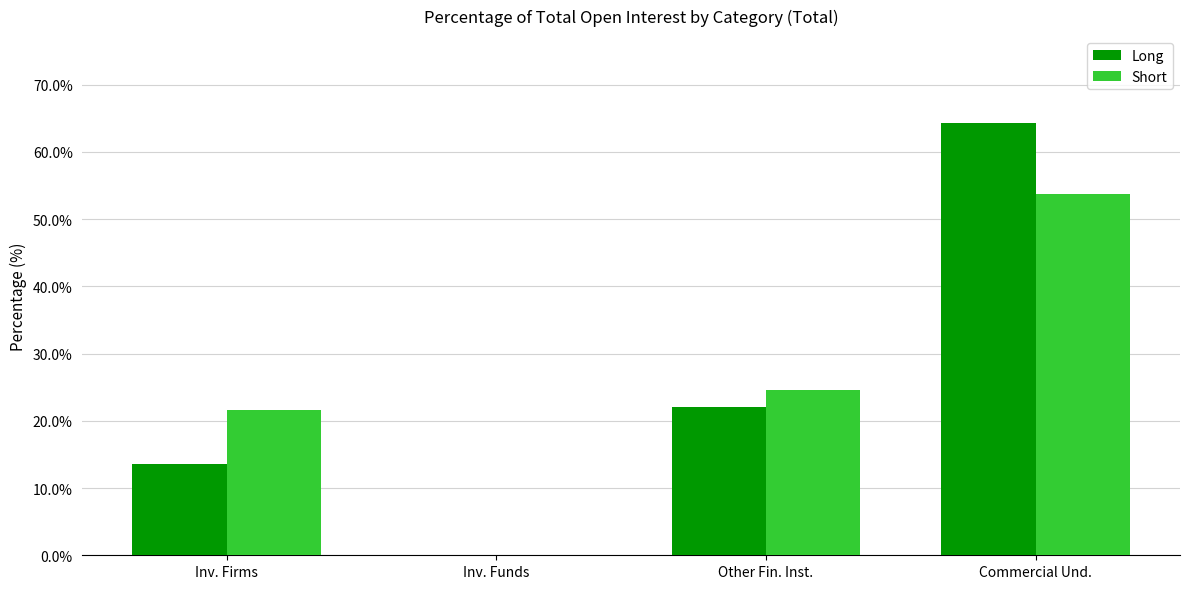

What is the sum of the Long values at Inv. Funds and Commercial Und.?

64.3